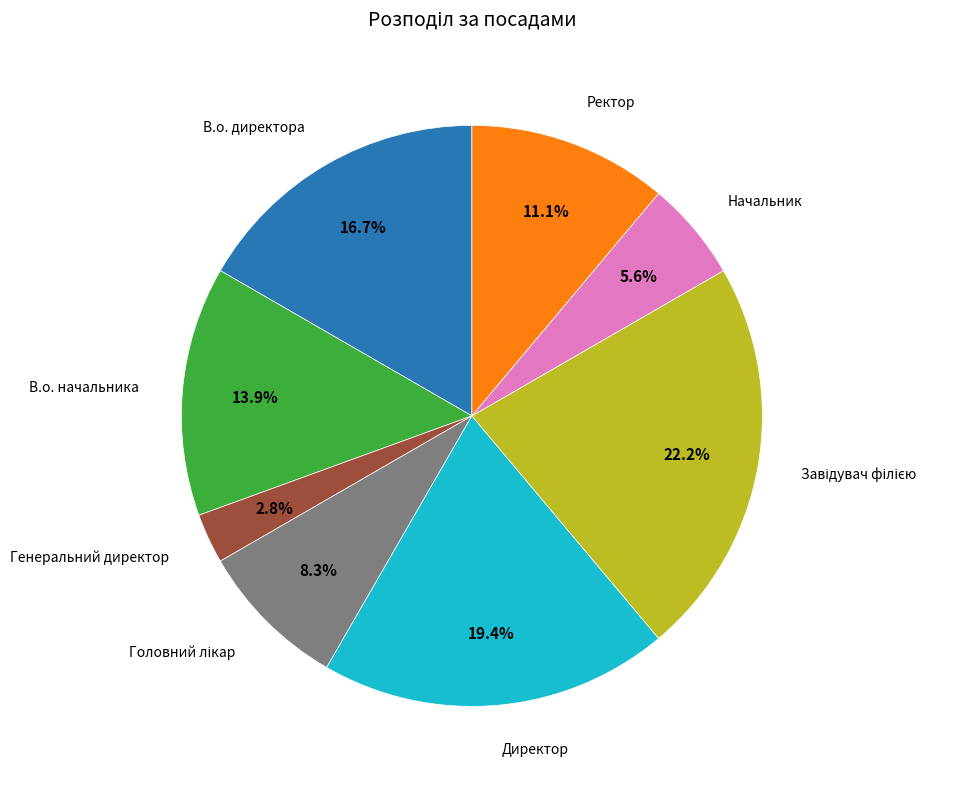

Does any single category account for the majority?

No